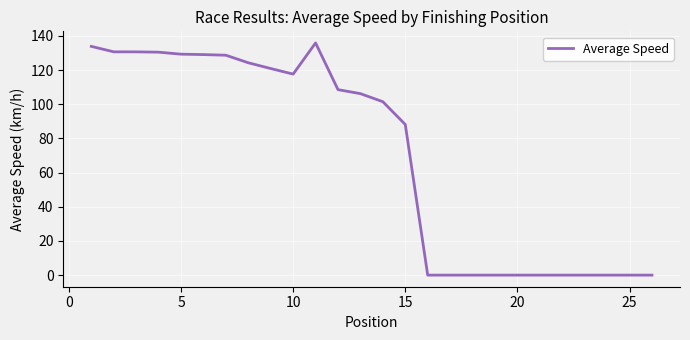

Count the number of values greater than 106.

13